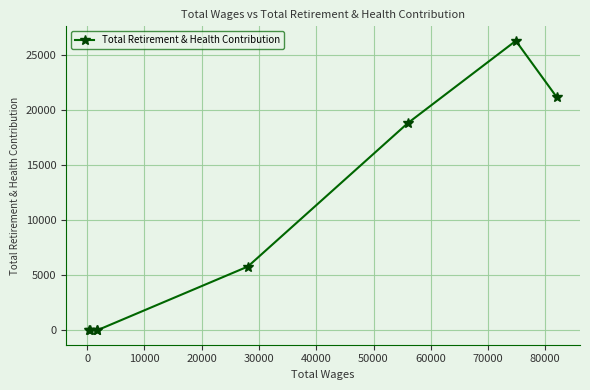

How many data points are less than 5784?

4